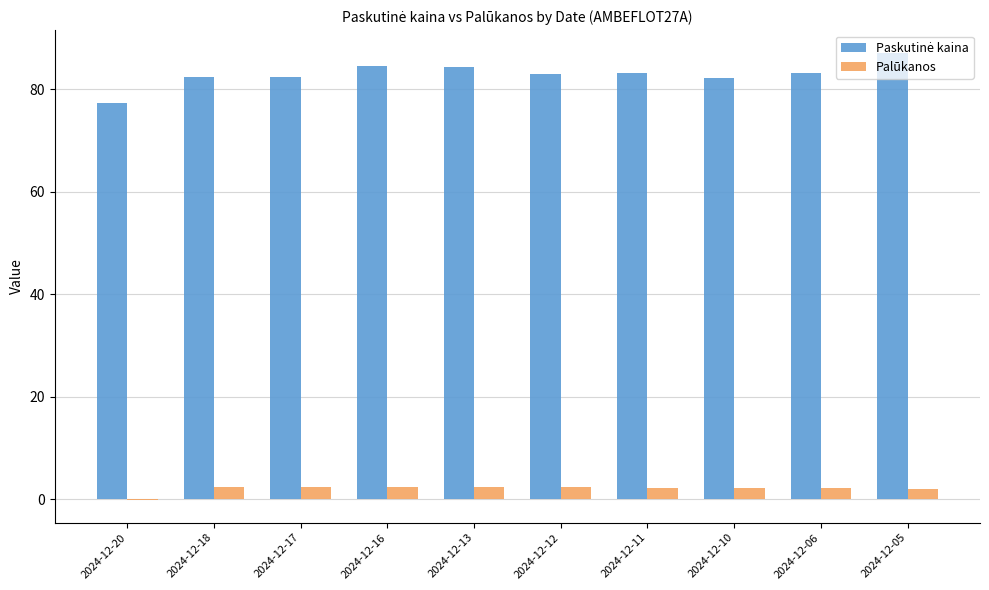

Count the number of data series in this chart.

2